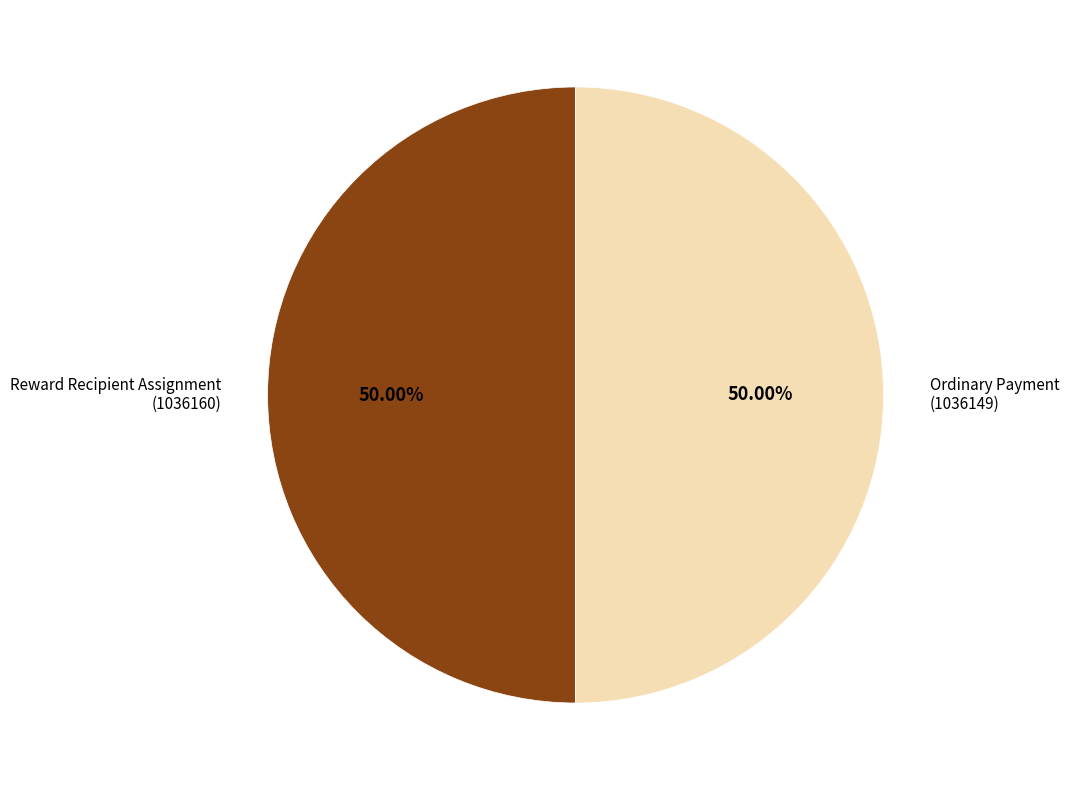

To the nearest percent, what is the average slice percentage?

50%